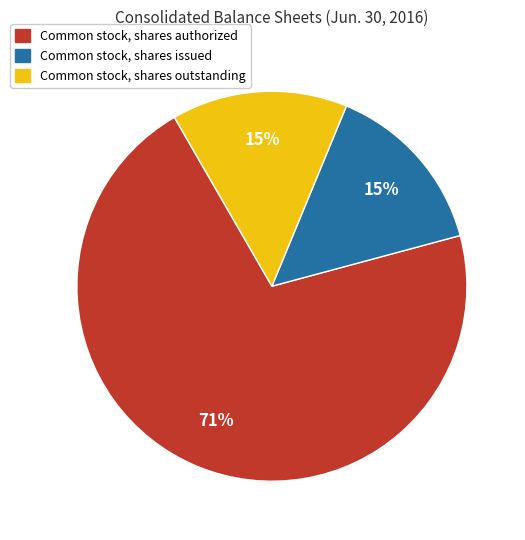

Count the number of slices in the pie.

3